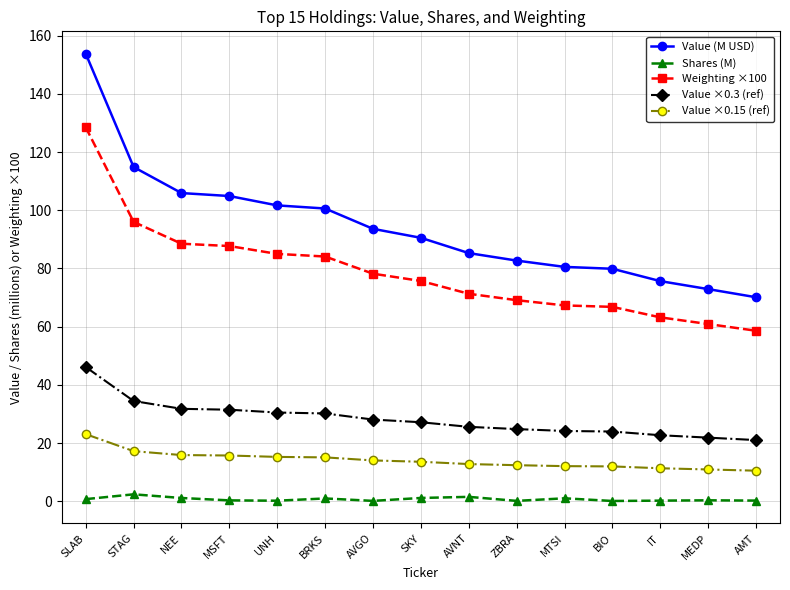

Is the value of Weighting ×100 at IT greater than the value of Shares (M) at IT?

Yes